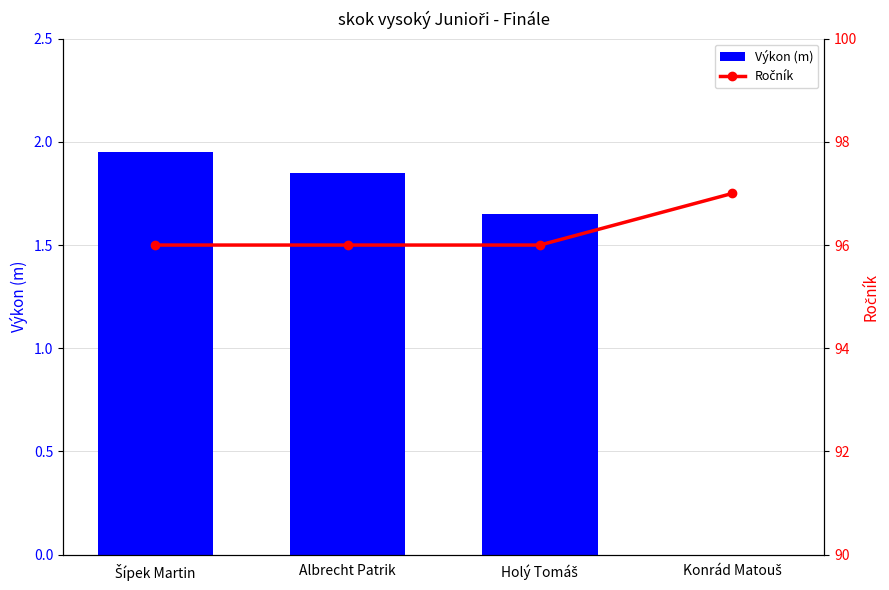

How many series are shown in this chart?

2